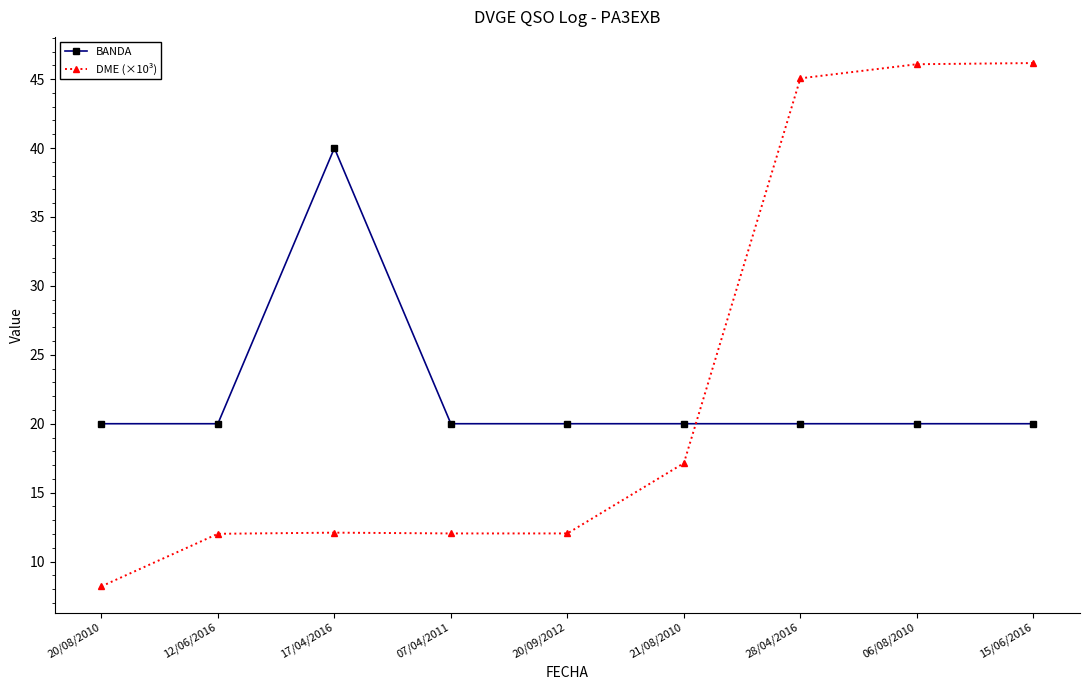

In DME (×10³), how many points are higher than both neighbors (excluding endpoints)?

1